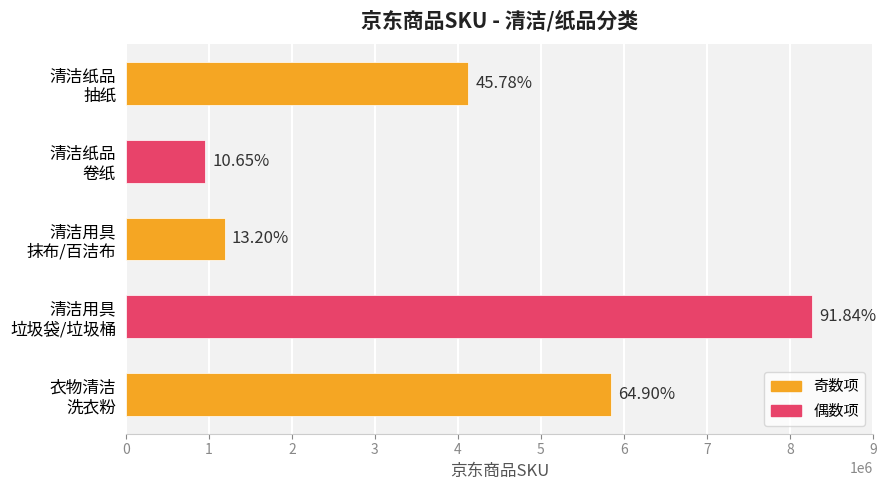

List the labels in order of value, largest first.

清洁用具 垃圾袋/垃圾桶, 衣物清洁 洗衣粉, 清洁纸品 抽纸, 清洁用具 抹布/百洁布, 清洁纸品 卷纸